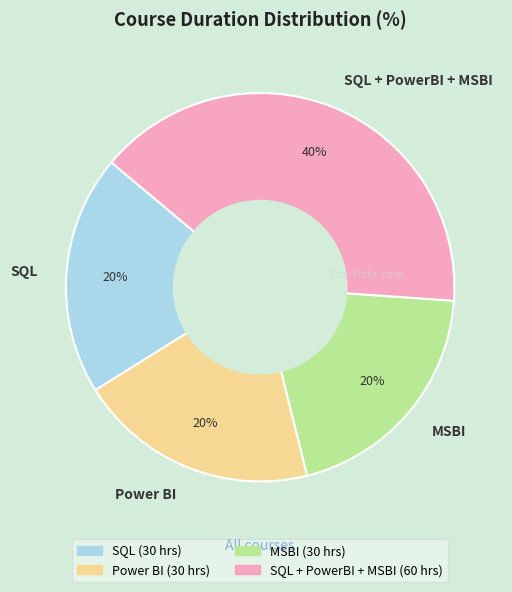

Is there a majority slice in this chart?

No